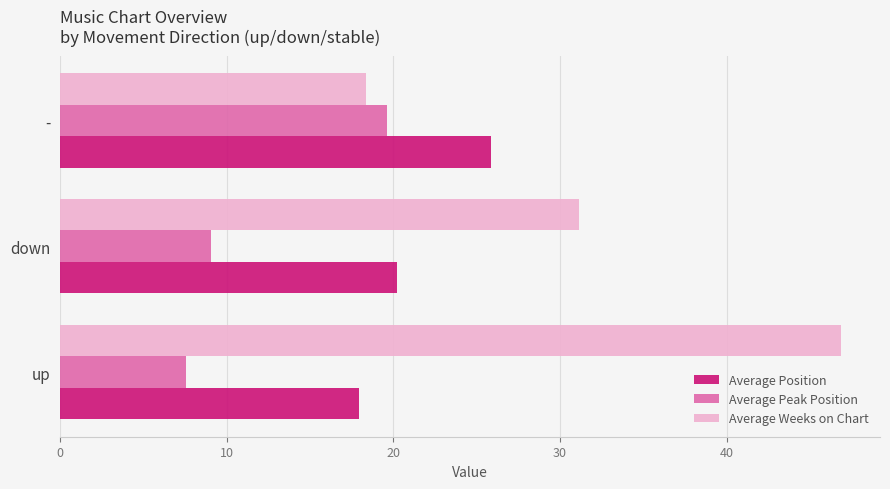

List the series in order of their peak value, lowest first.

Average Peak Position, Average Position, Average Weeks on Chart